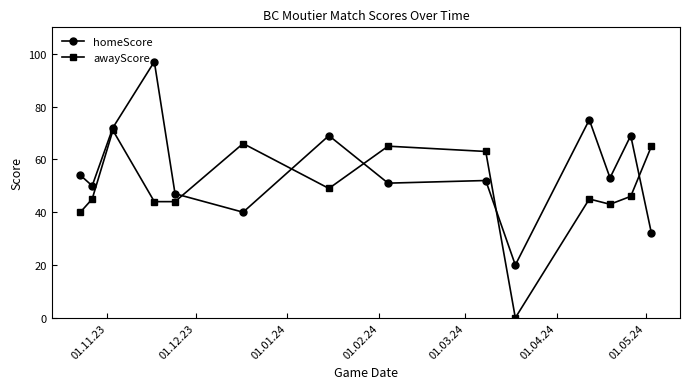

What are all the series names shown in the legend?

homeScore, awayScore